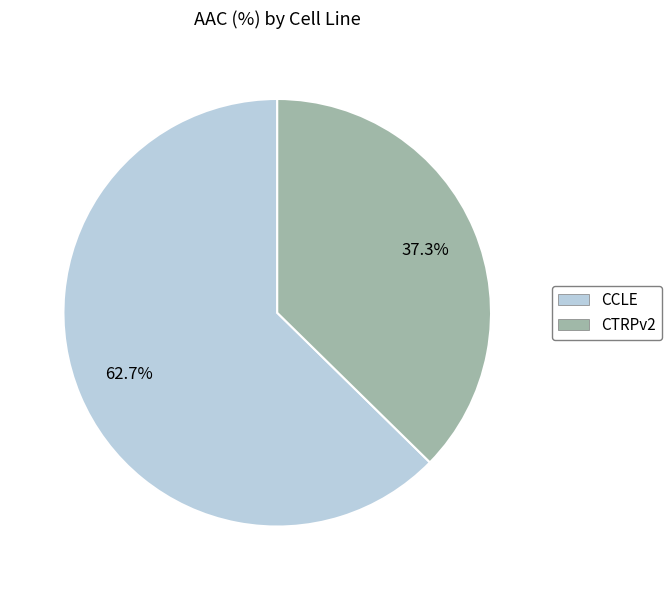

Count the number of slices in the pie.

2